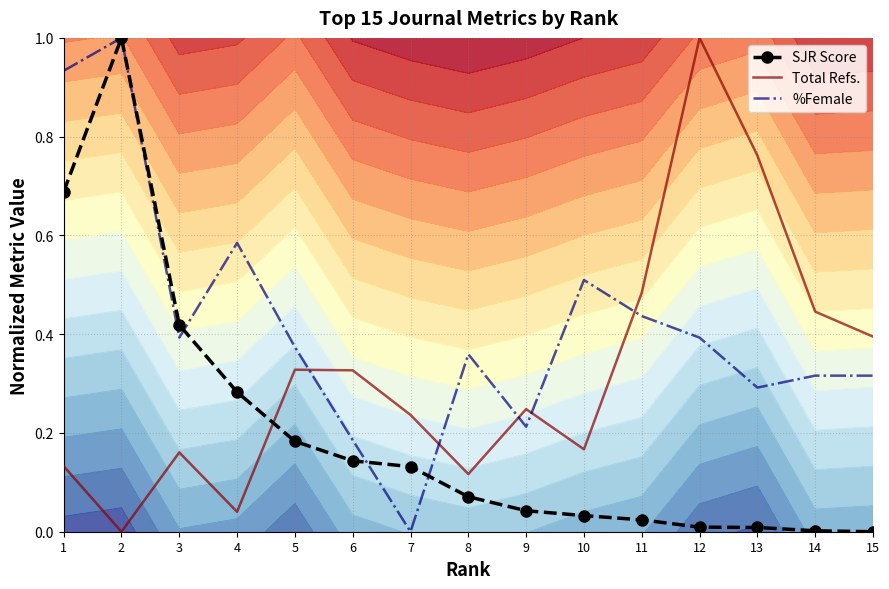

Is the value of %Female at 2 greater than the value of Total Refs. at 3?

Yes